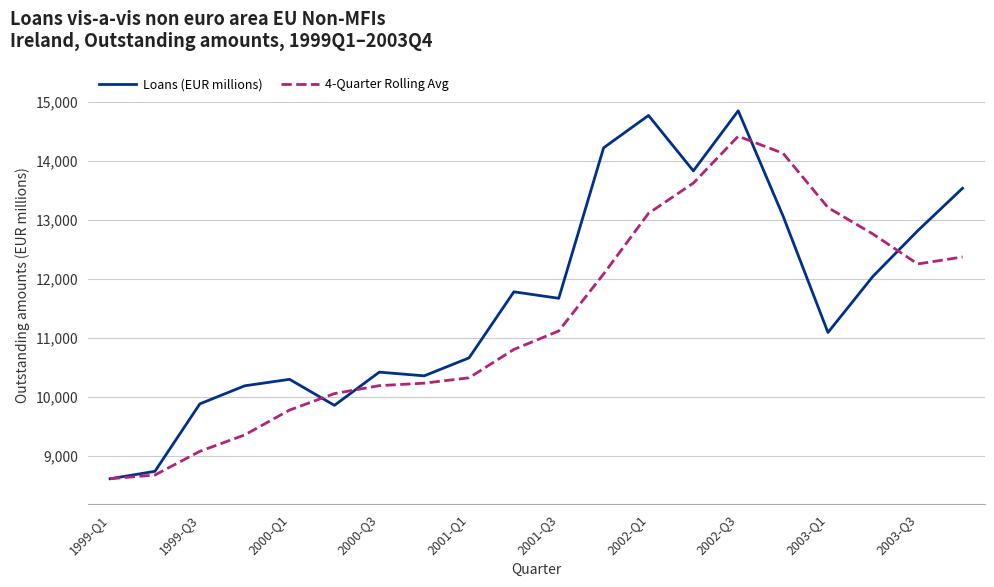

Which series has the widest spread of values?

Loans (EUR millions)